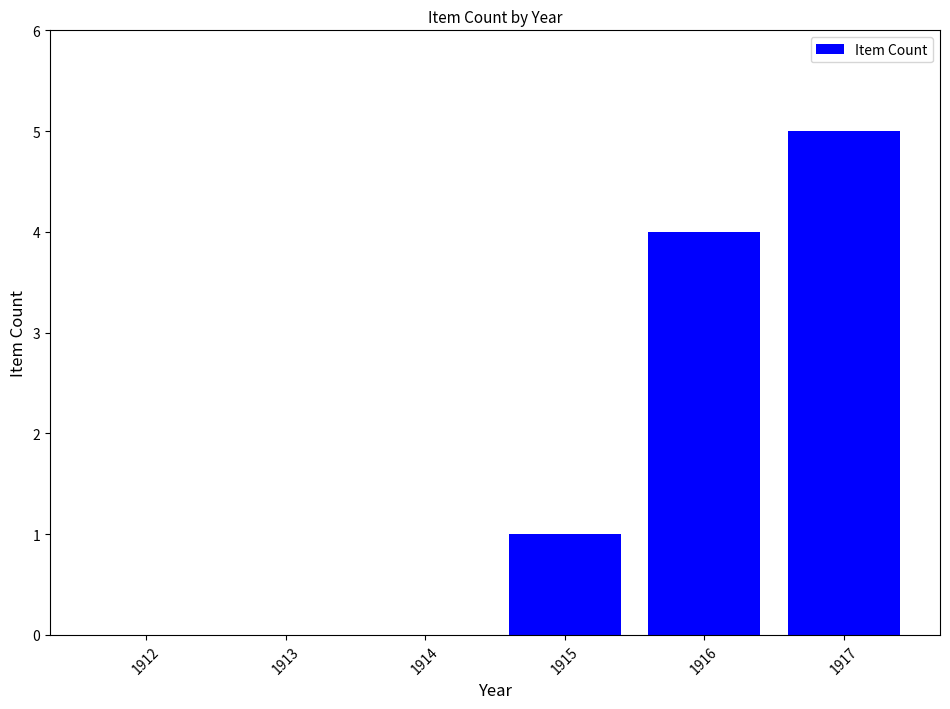

How many data points does each series have?

6